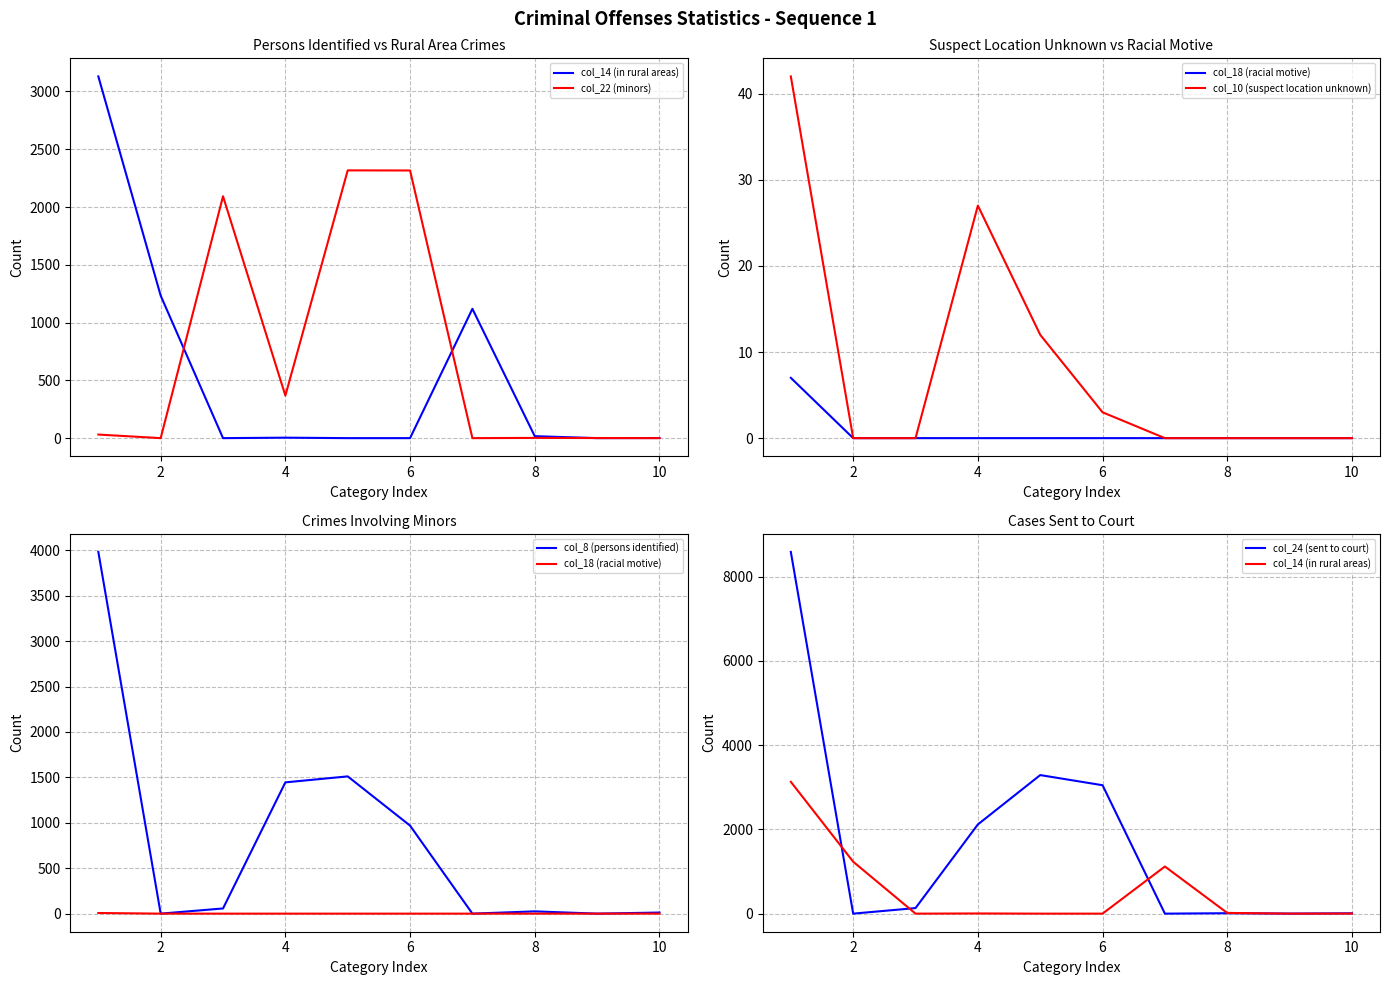

True or false: col_14 (in rural areas) has a value of 1332 at 0.

False